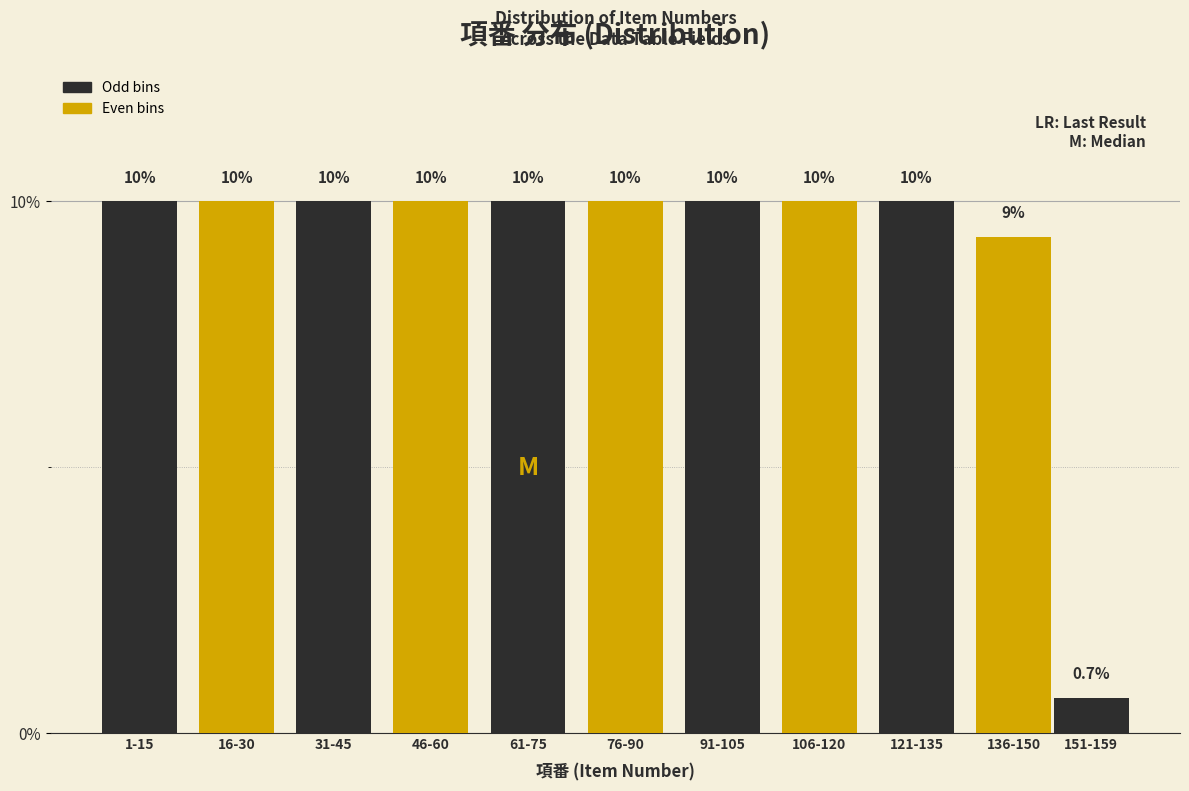

Reading left to right, what are all the values shown in this chart?

10.0	10.0	10.0	10.0	10.0	10.0	10.0	10.0	10.0	9.3	0.7